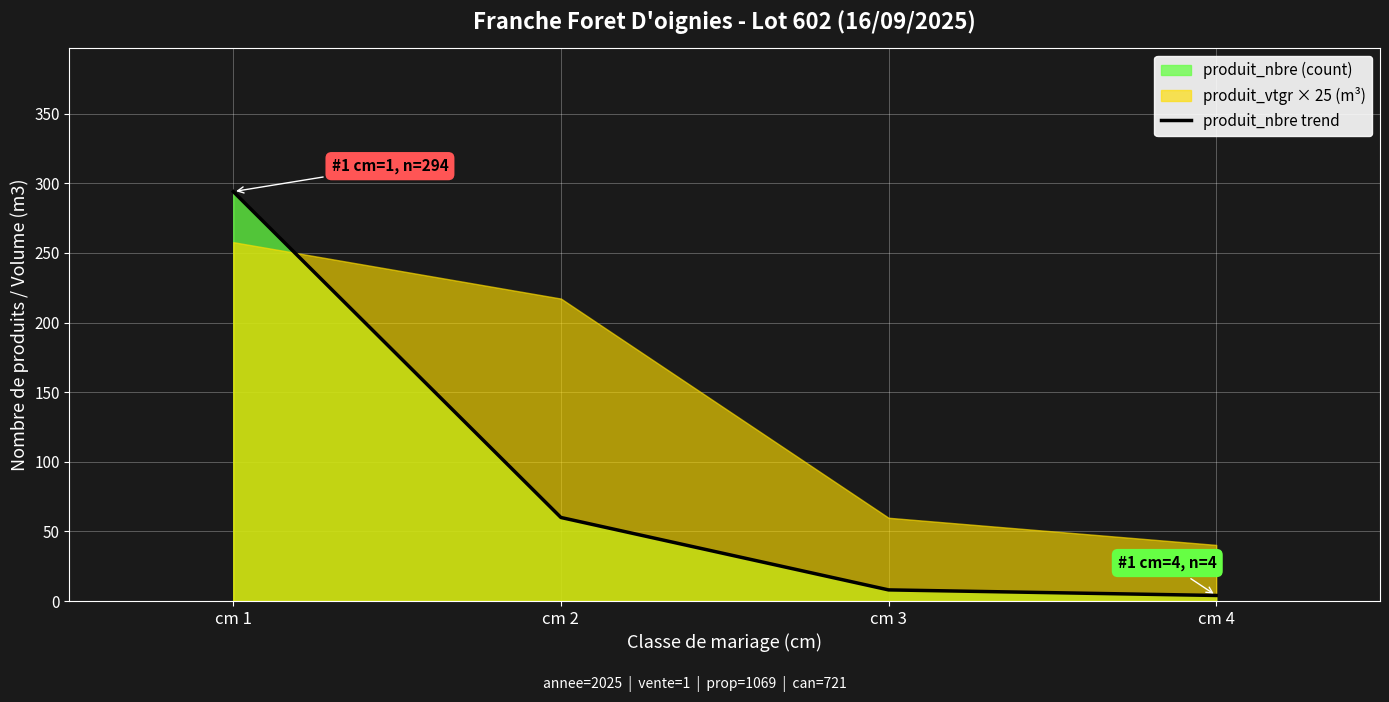

What is the maximum value shown in the chart?

294